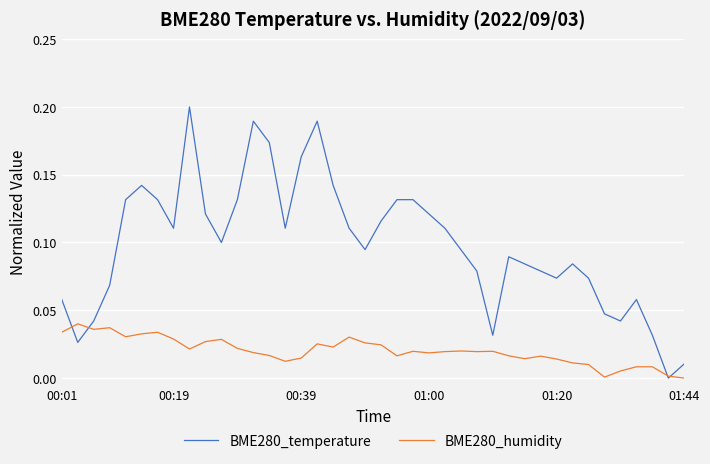

Rank the series by their average value, from highest to lowest.

BME280_temperature, BME280_humidity